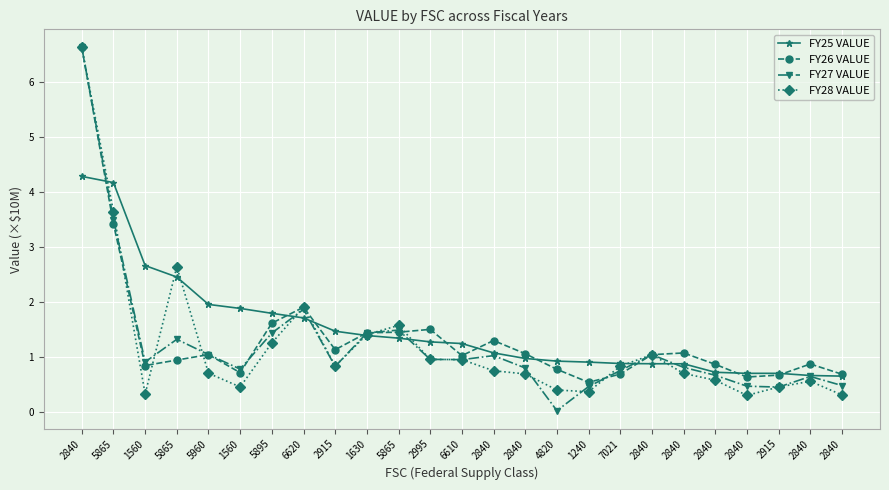

What is the label of the 22nd point from the left?

2840